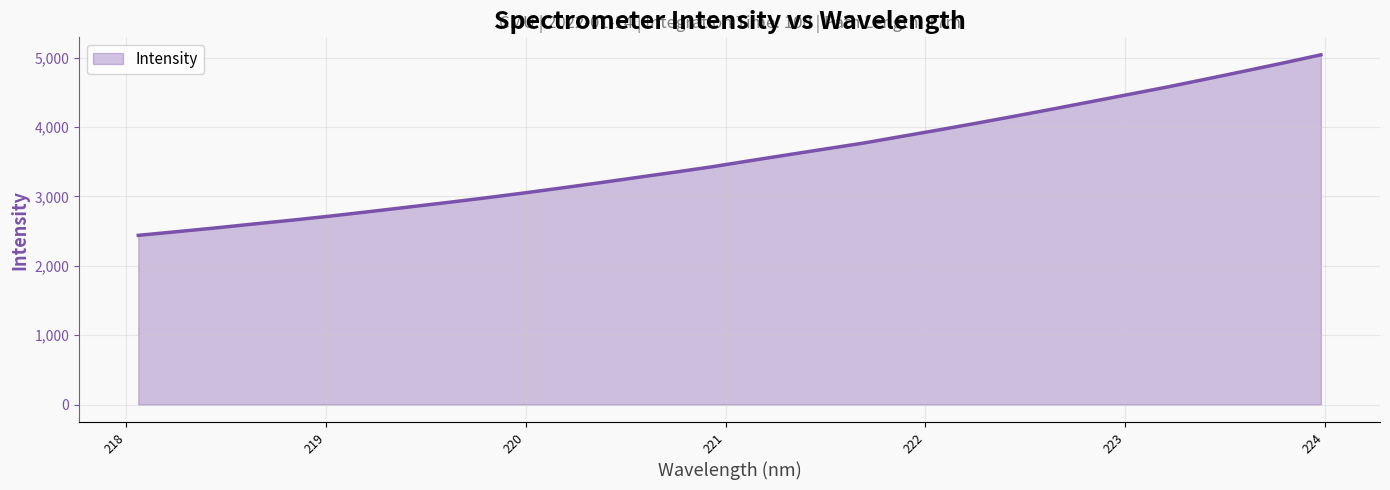

What is the minimum value shown in the chart?

2438.6